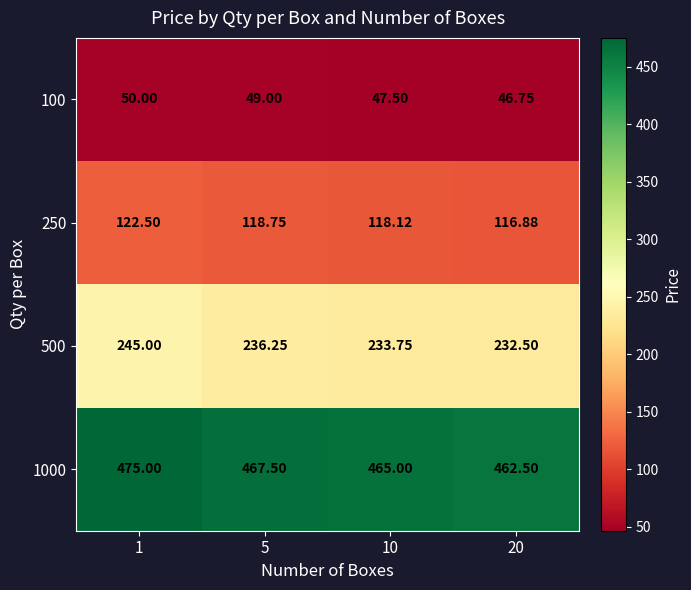

How many data points does each series have?

4